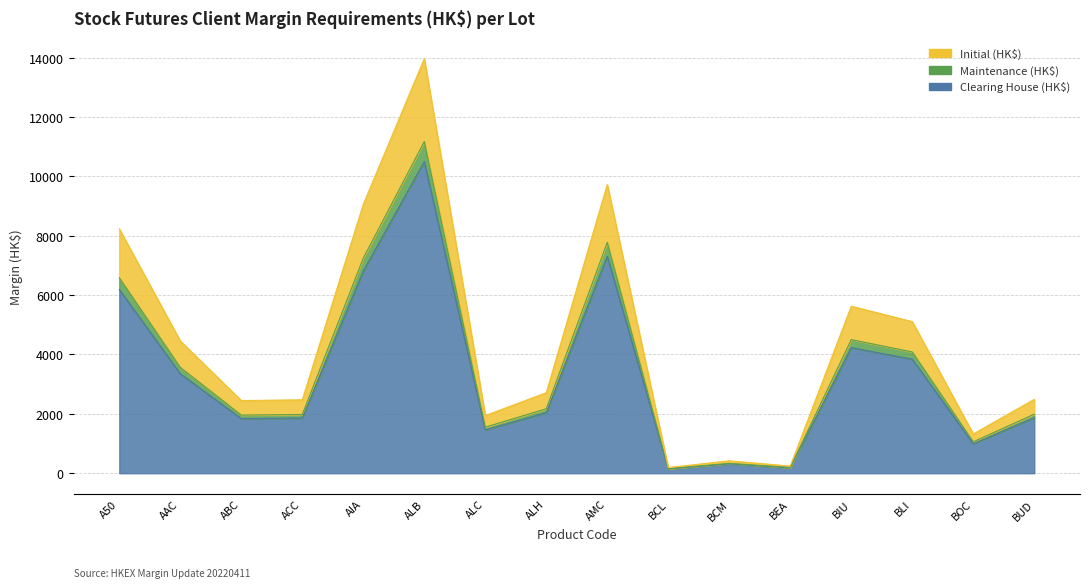

True or false: Initial (HK$) and Maintenance (HK$) intersect in this chart.

False